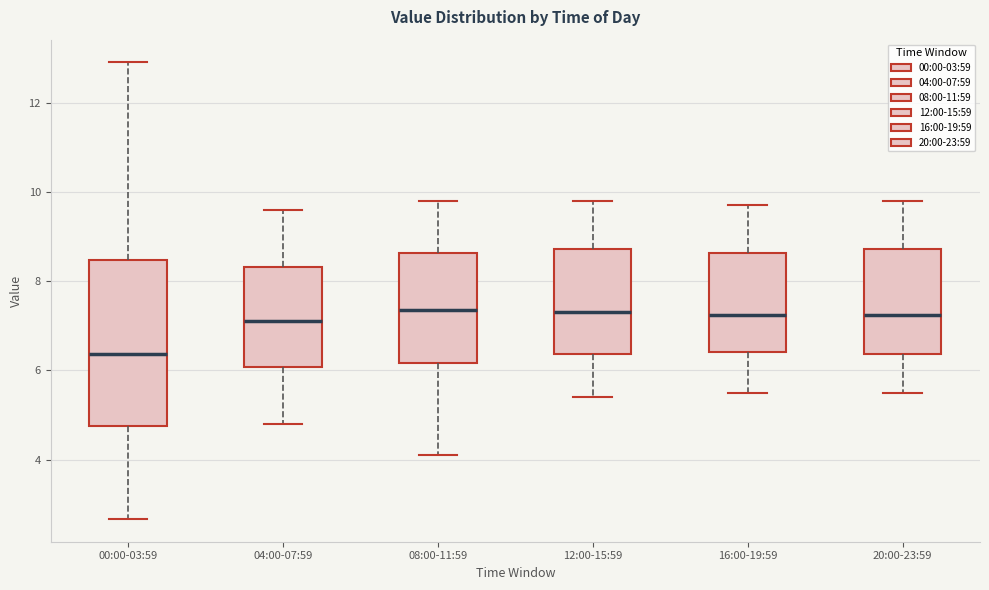

Where does the upper whisker of the box for 12:00-15:59 end on the y-axis? The values are not printed on the chart, so give them approximately, as read against the axis.

9.8